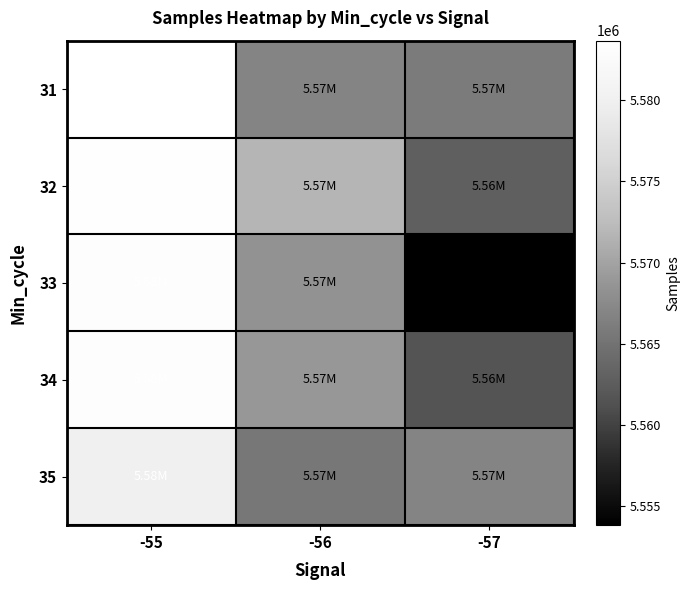

What is the spread (max minus min) of values at -56?

6278